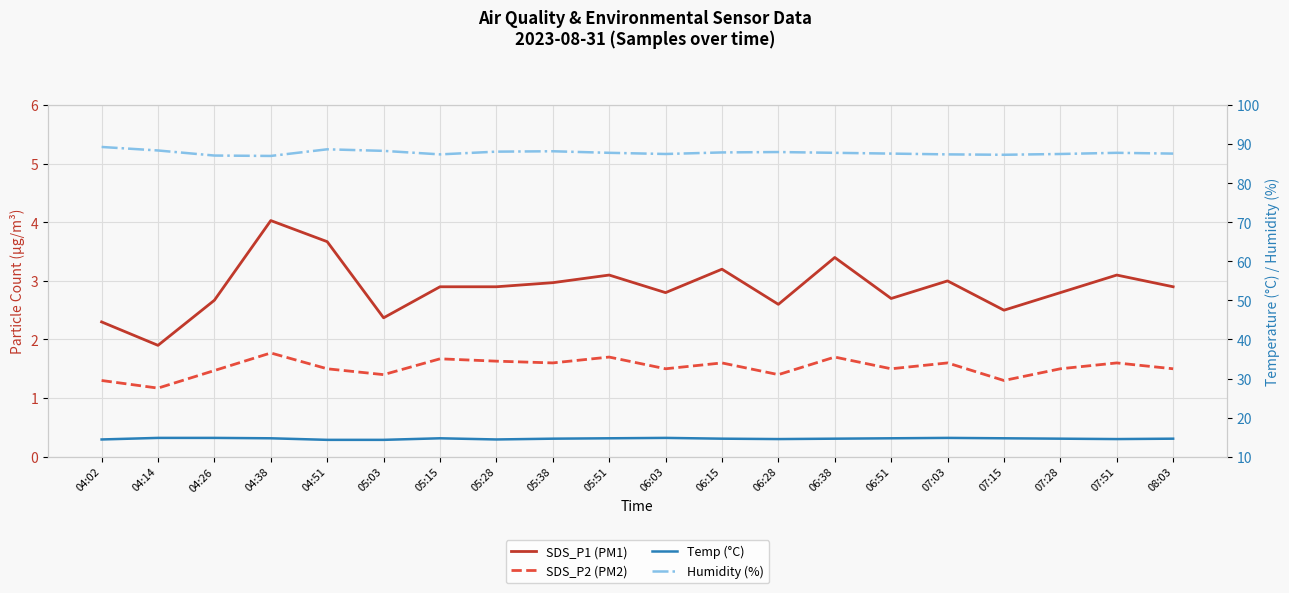

What is the value of the Humidity (%) point at the 13th from the left?

88.0